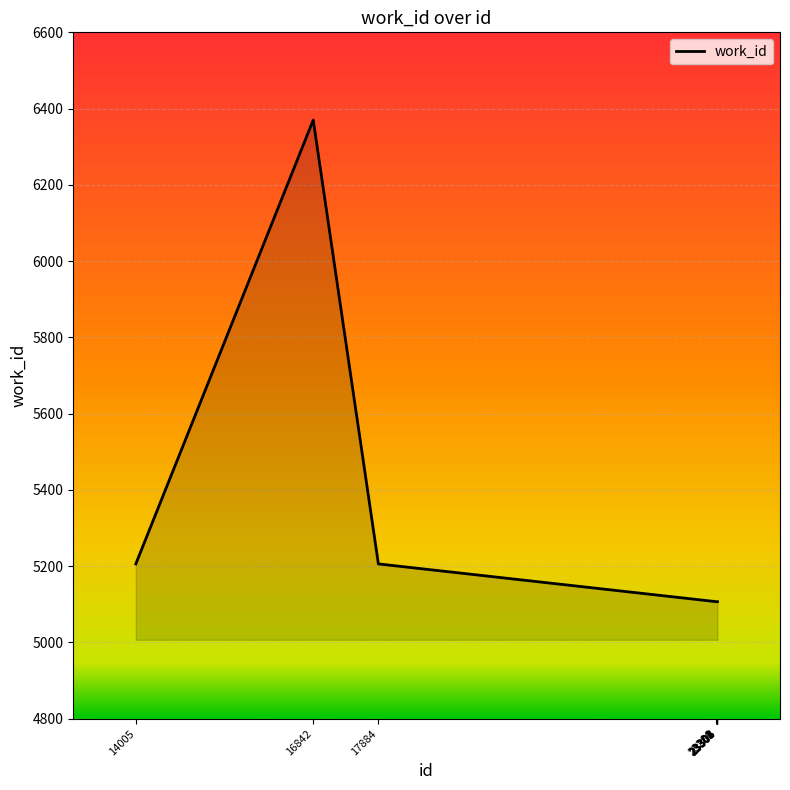

What is the smallest value displayed?

5107